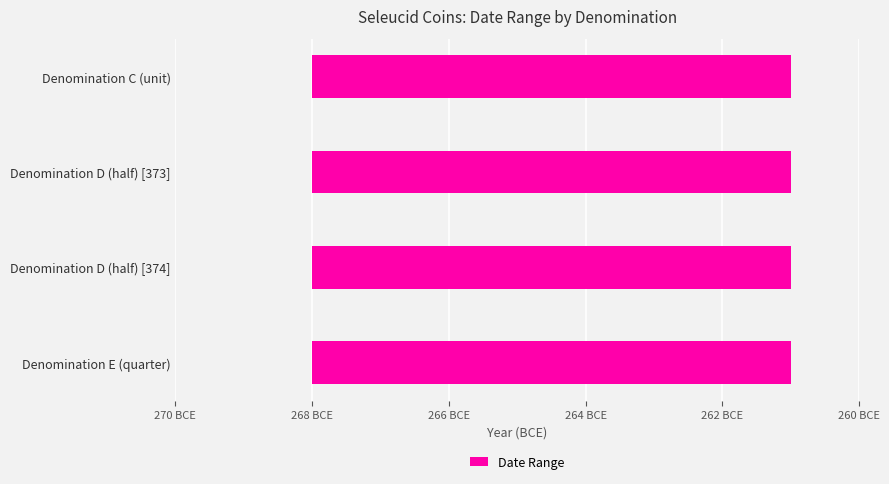

Is the value of From Date at Denomination D (half) greater than the value of To Date at Denomination E (quarter)?

No